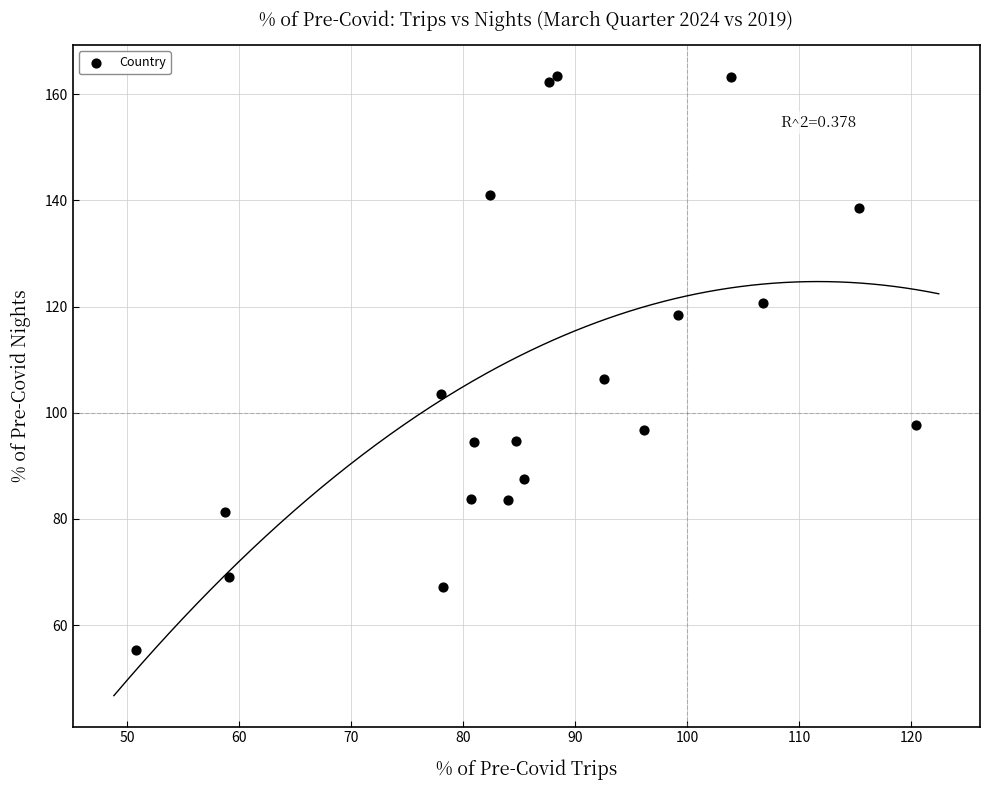

What Y value in the scatter plot is closest to 109?

106.3